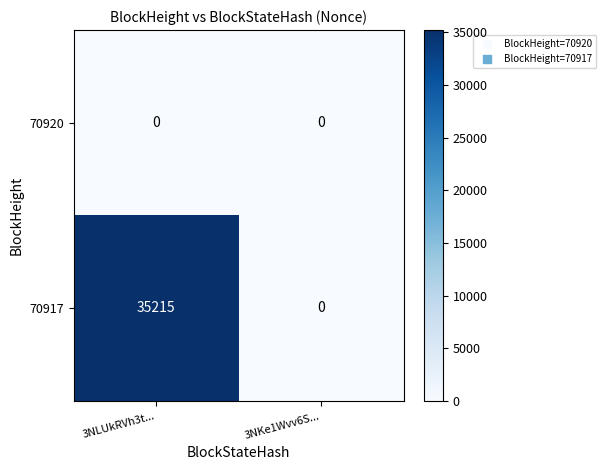

What is the difference between the 70917 values at 3NKe1Wvv6S... and 3NLUkRVh3t...?

35215